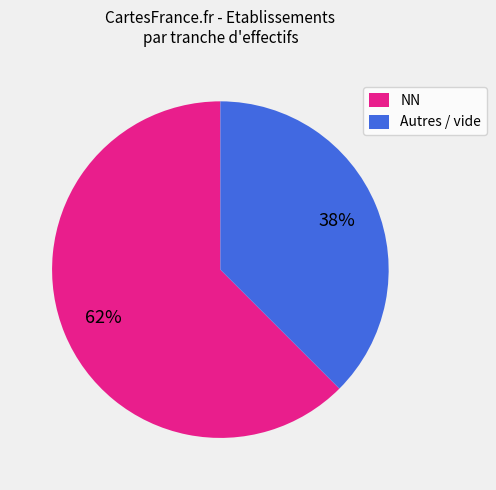

To the nearest percent, what percentage of the pie is NN?

62%